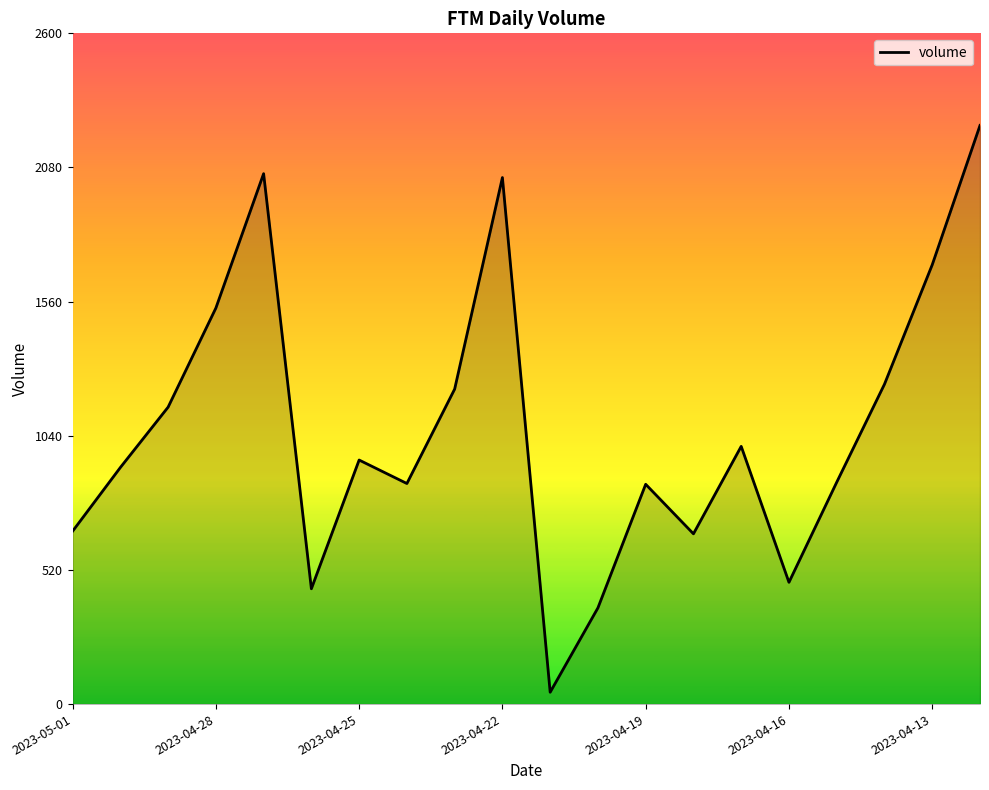

What is the greatest value displayed?

2243